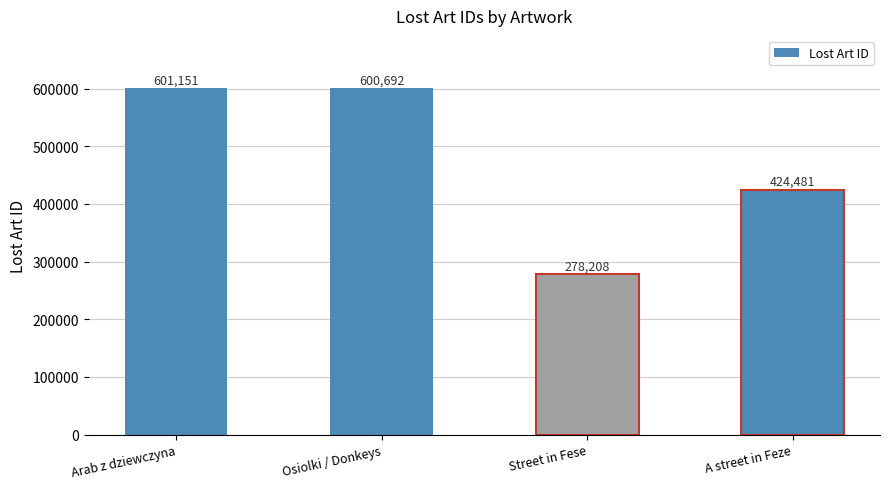

Reading left to right, what are all the values shown in this chart?

601151	600692	278208	424481